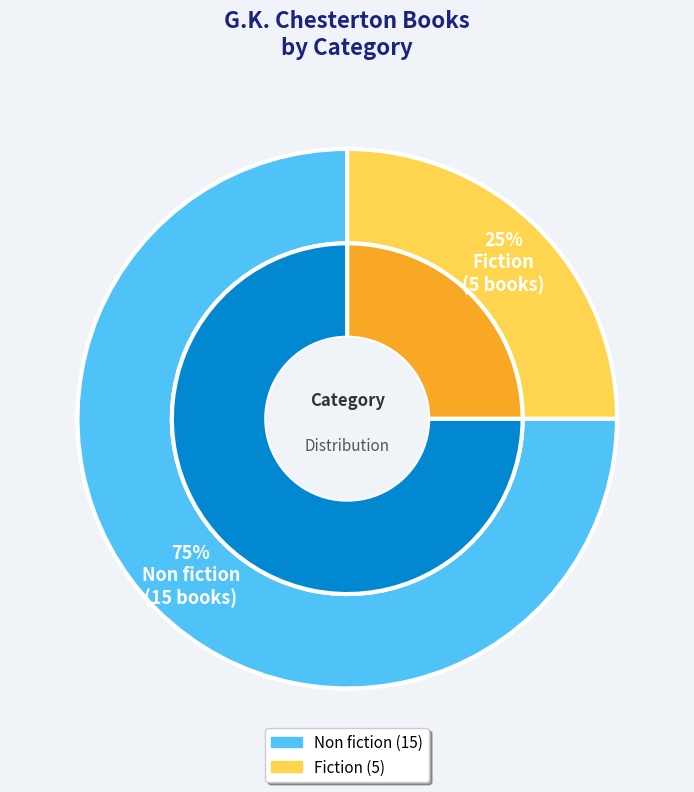

Does any single category account for the majority?

Yes